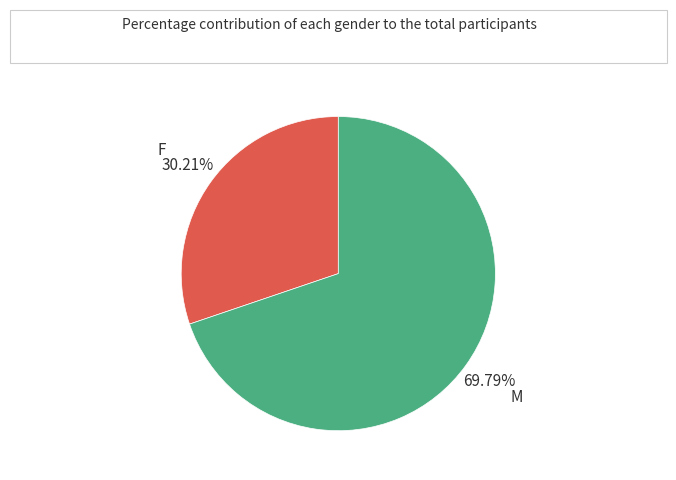

Does any single category account for the majority?

Yes